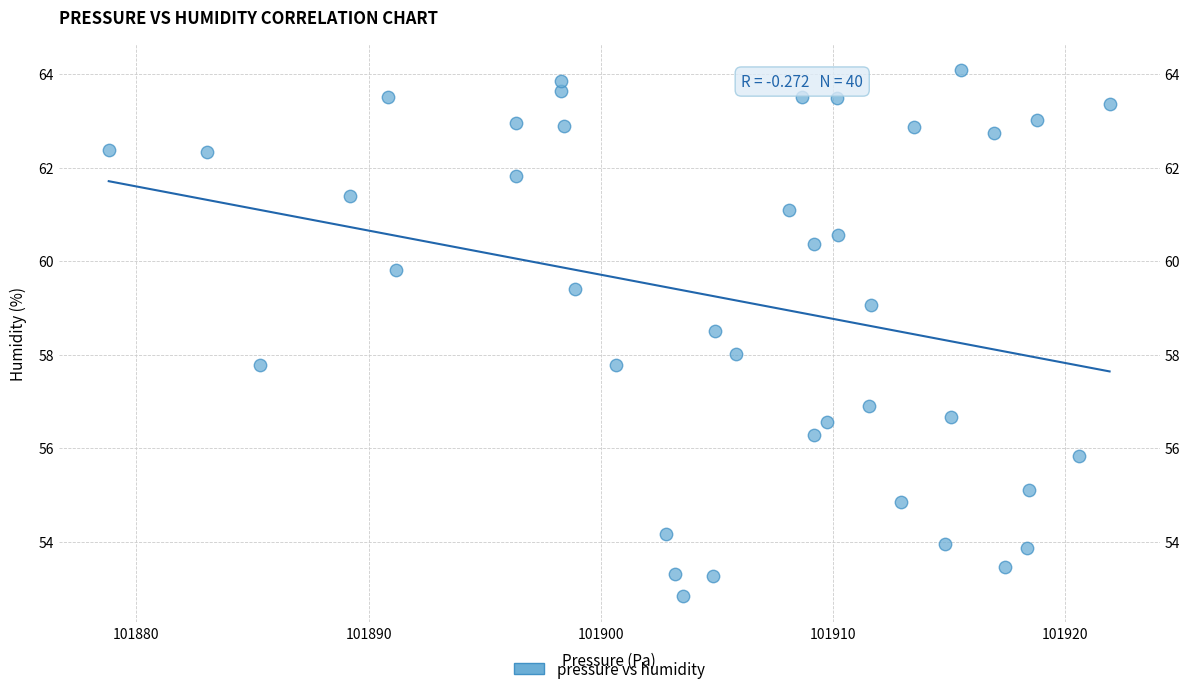

What is the range of Y values (max minus min)?

11.2